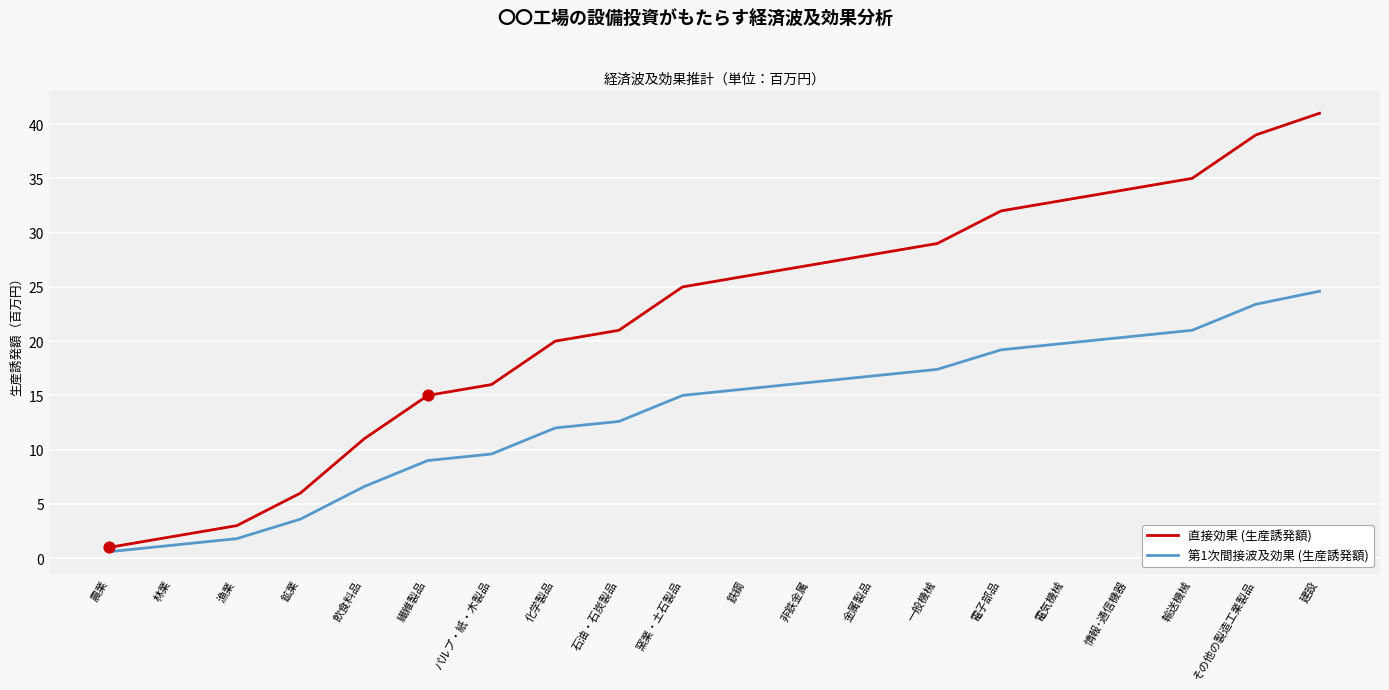

Which series has the largest range (max minus min)?

直接効果 (生産誘発額)